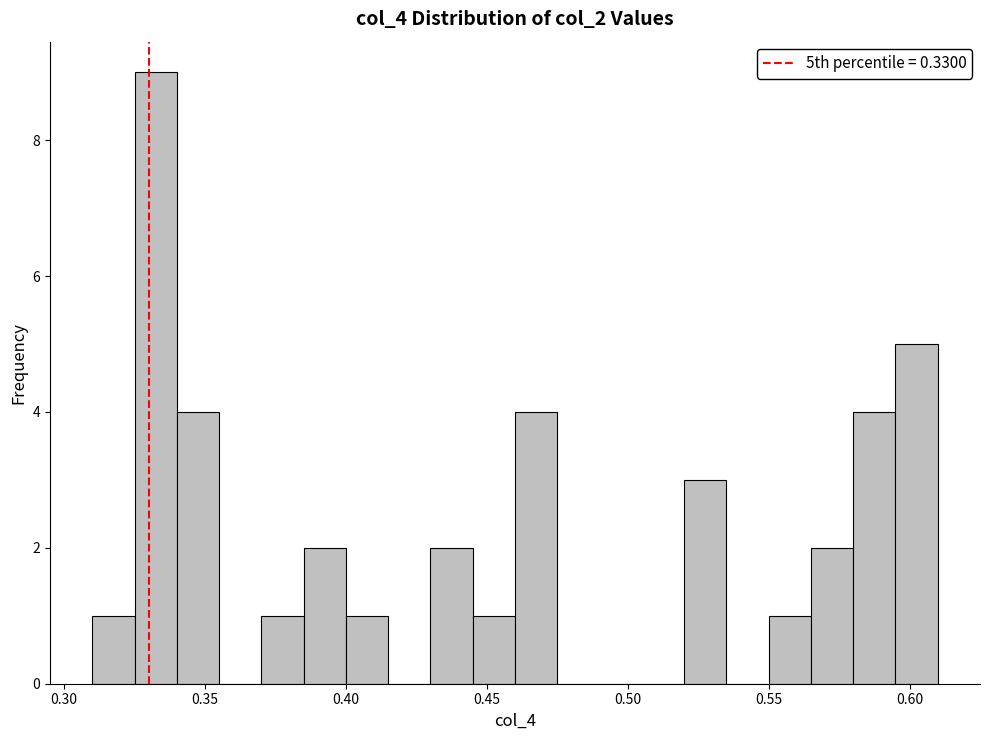

Around what value on the x-axis is the tallest bar? Give the approximate position of its centre, as read against the axis.

0.335